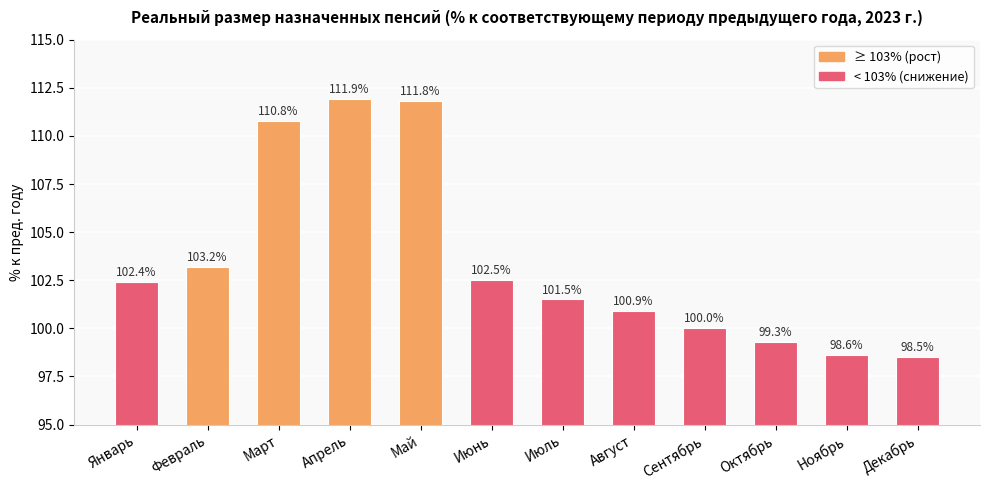

Which has a higher value, Октябрь or Февраль?

Февраль